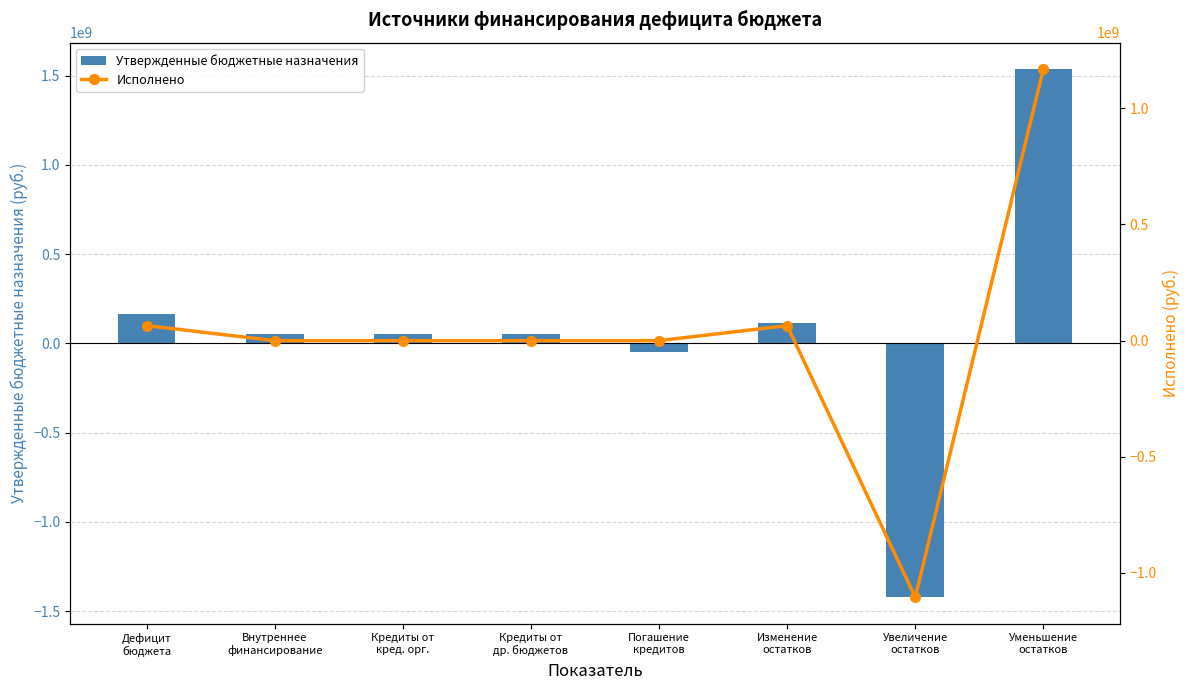

How many data points in Исполнено are less than 0?

1